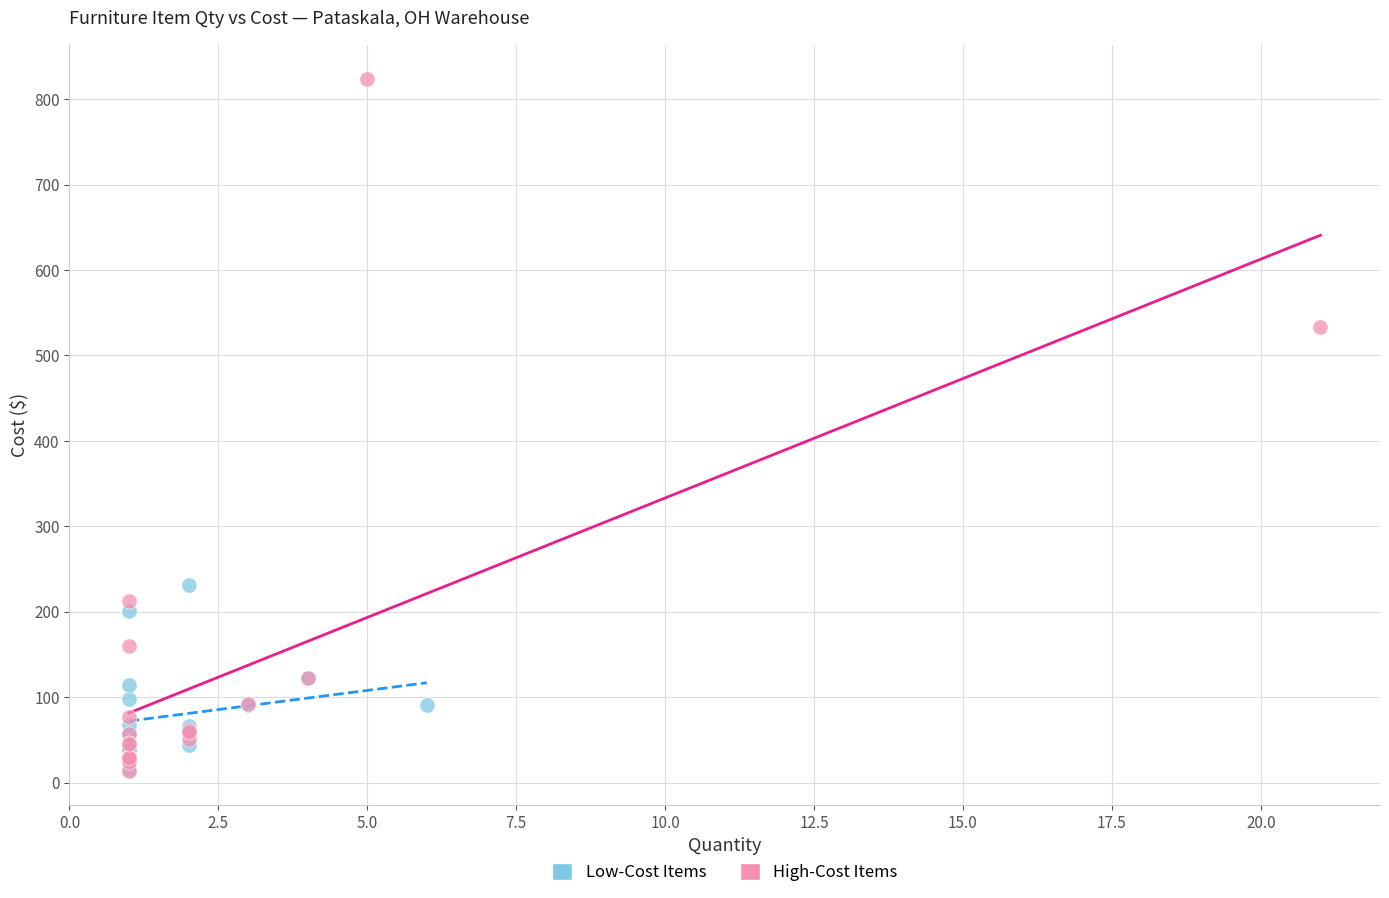

Which series contains the highest Y value?

High-Cost Items